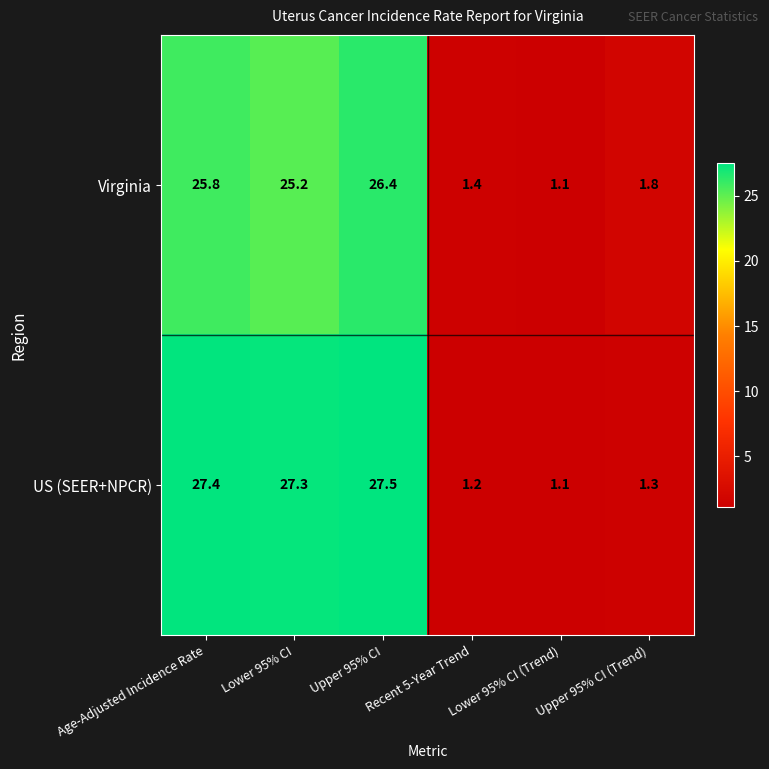

What is the lowest value of the Virginia series?

1.1